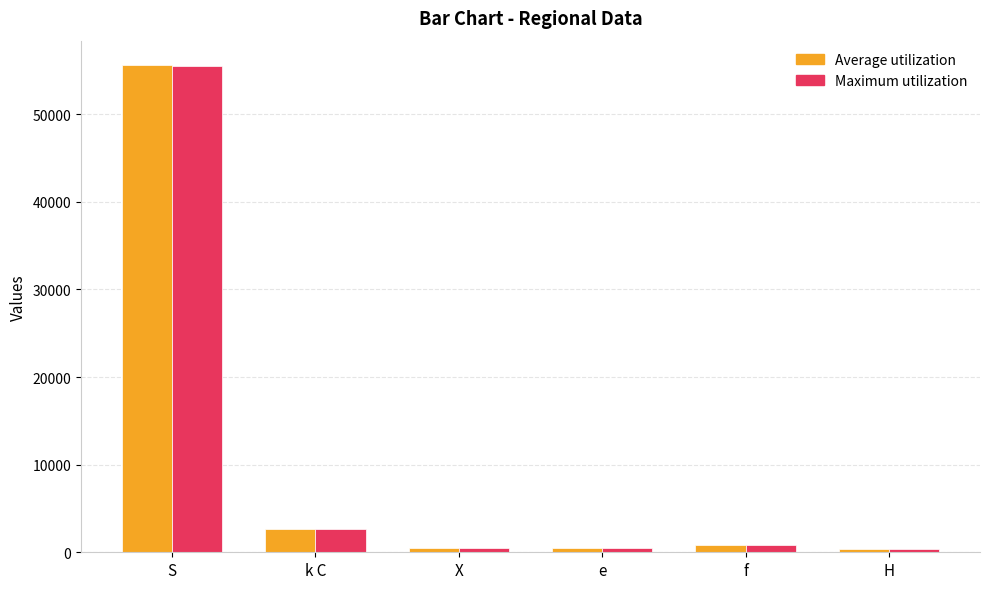

Is it true that Maximum utilization equals 75401 at S?

False